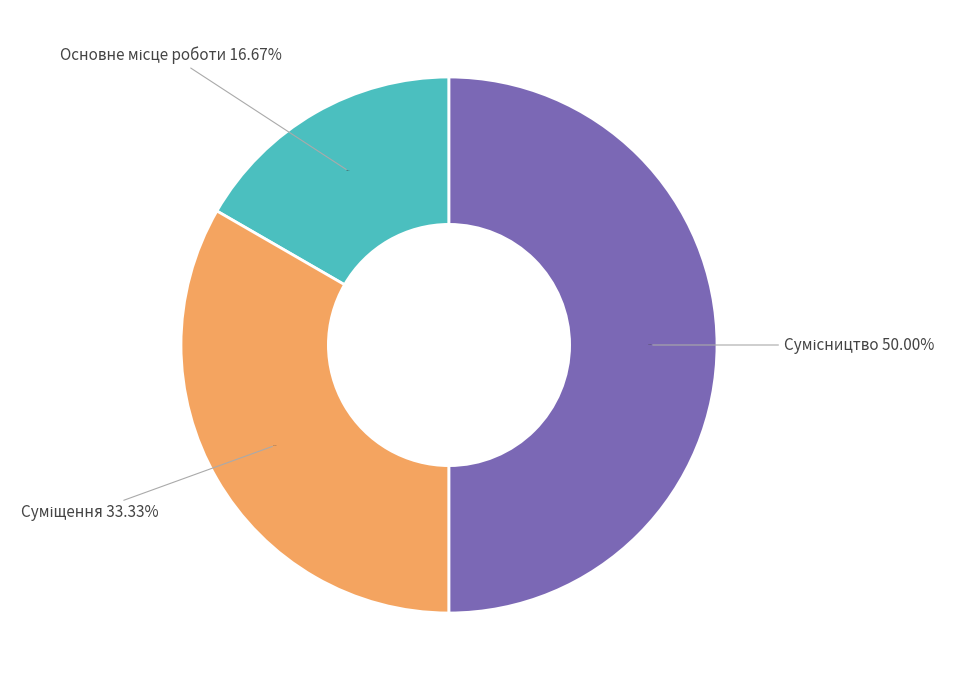

What percentage is the Суміщення slice, to the nearest percent?

33%